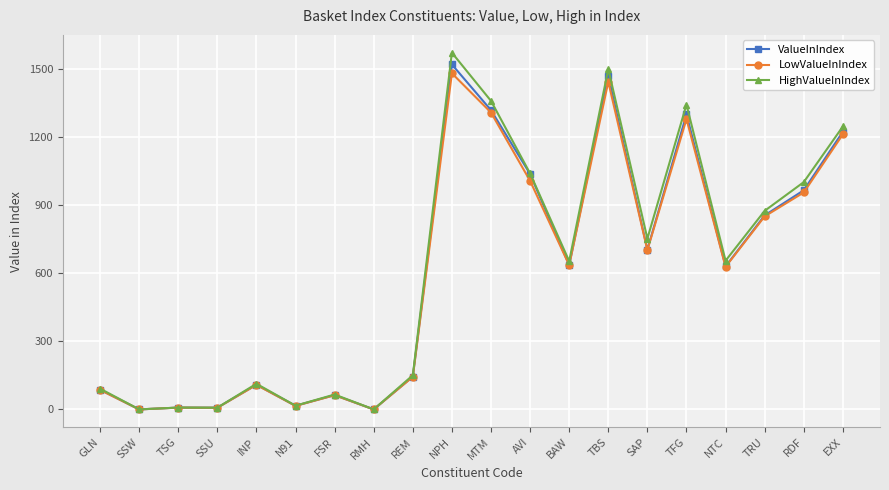

True or false: LowValueInIndex has more than 0 interior local peaks.

True